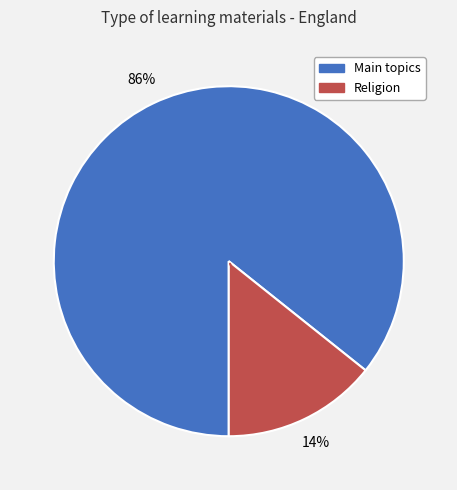

Does any single category account for the majority?

Yes